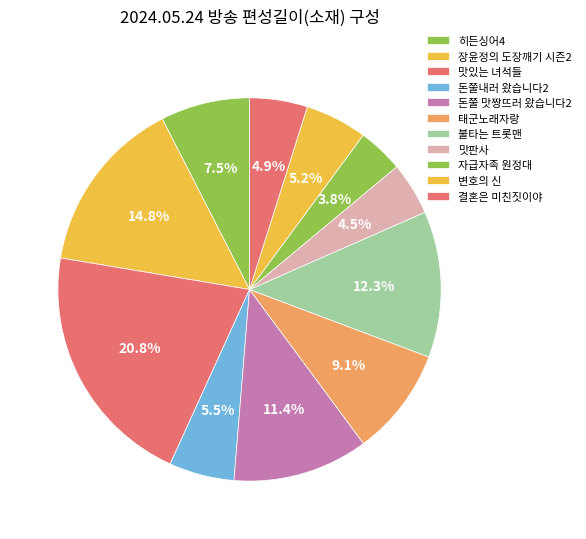

How many slices are in this pie chart?

11